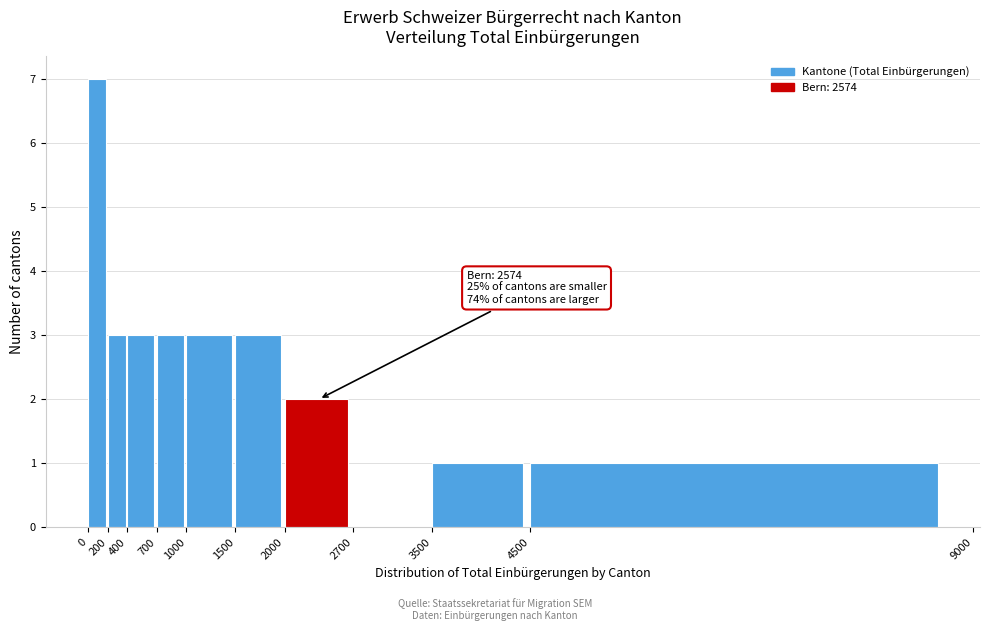

Which range on the x-axis has the tallest bar?

0 to 200